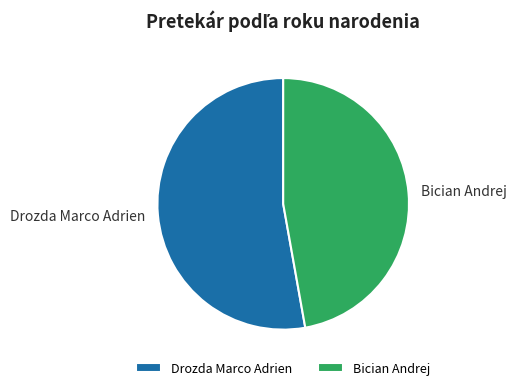

True or false: Drozda Marco Adrien accounts for 53% of the total.

True